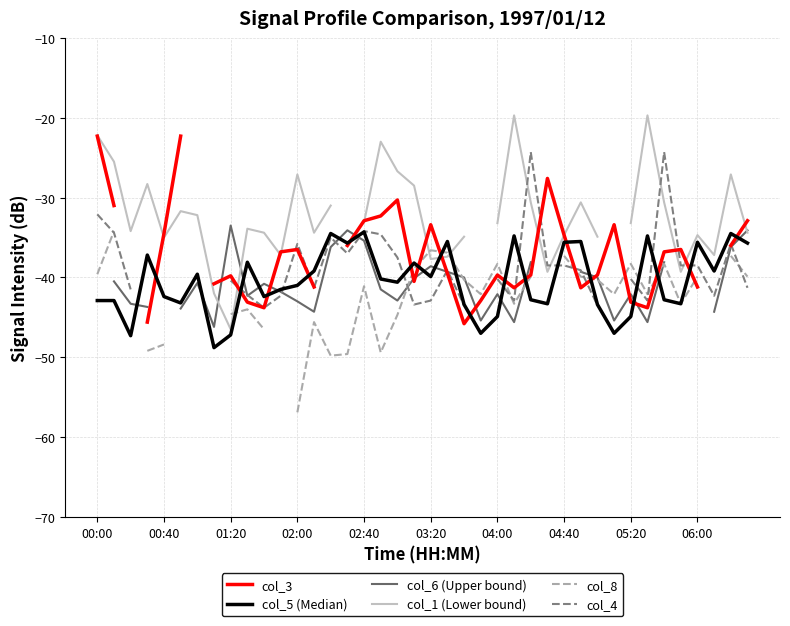

What is the difference between the maximum and minimum values in the col_4 series?

19.5